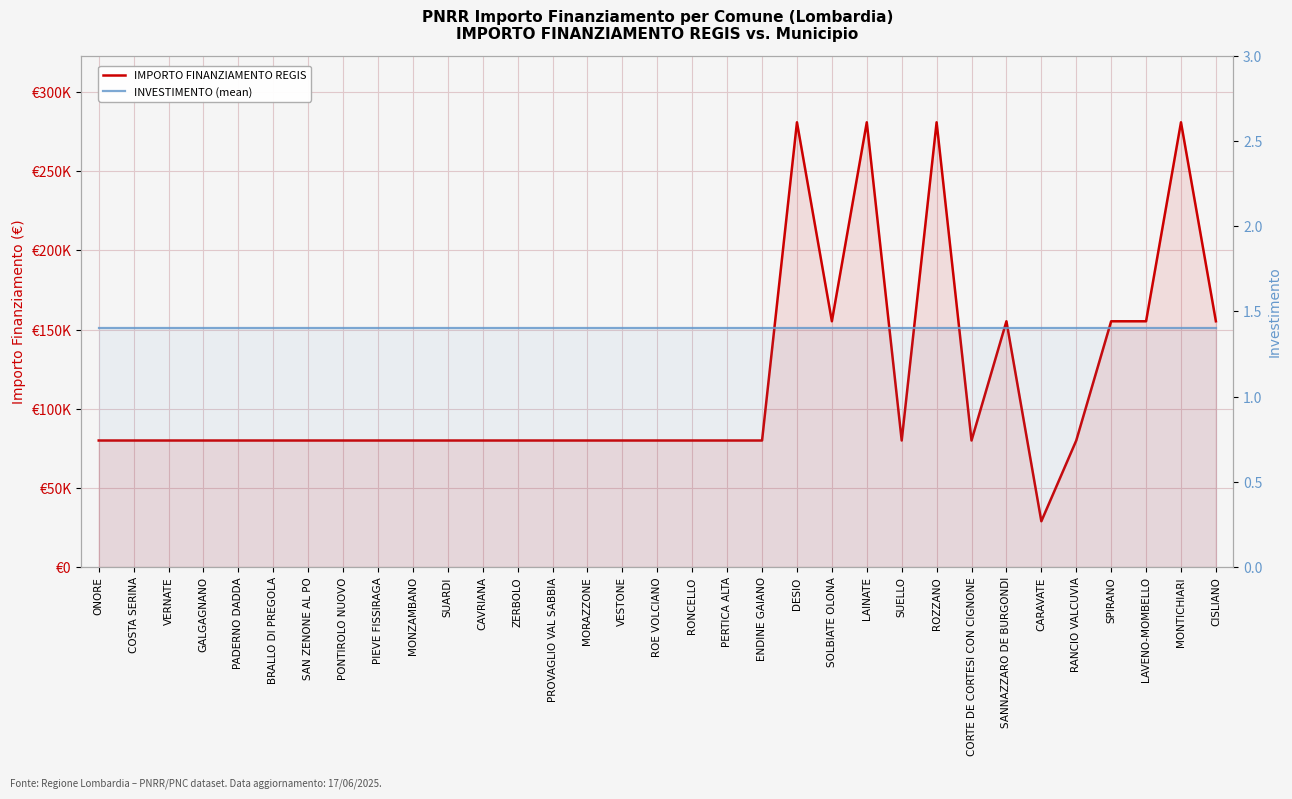

How many lines are shown in the chart?

2